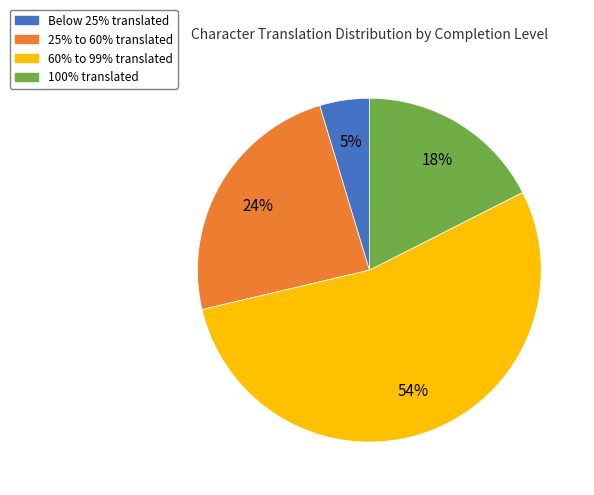

To the nearest percent, what is the average slice percentage?

25%